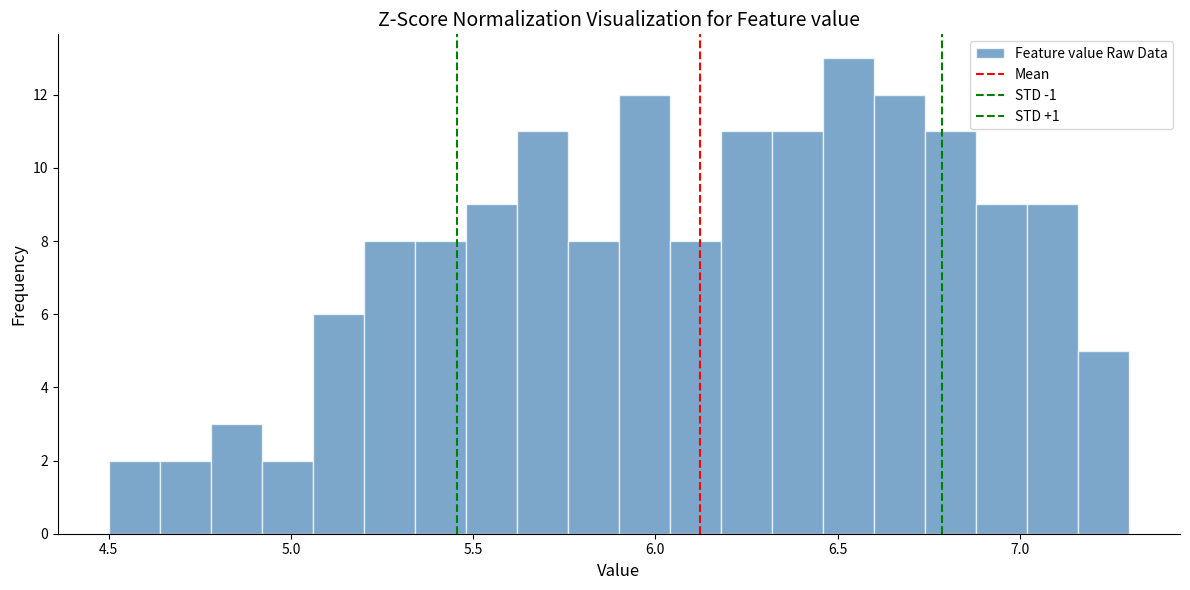

Read against the x-axis, roughly where is the centre of the tallest bar?

6.55